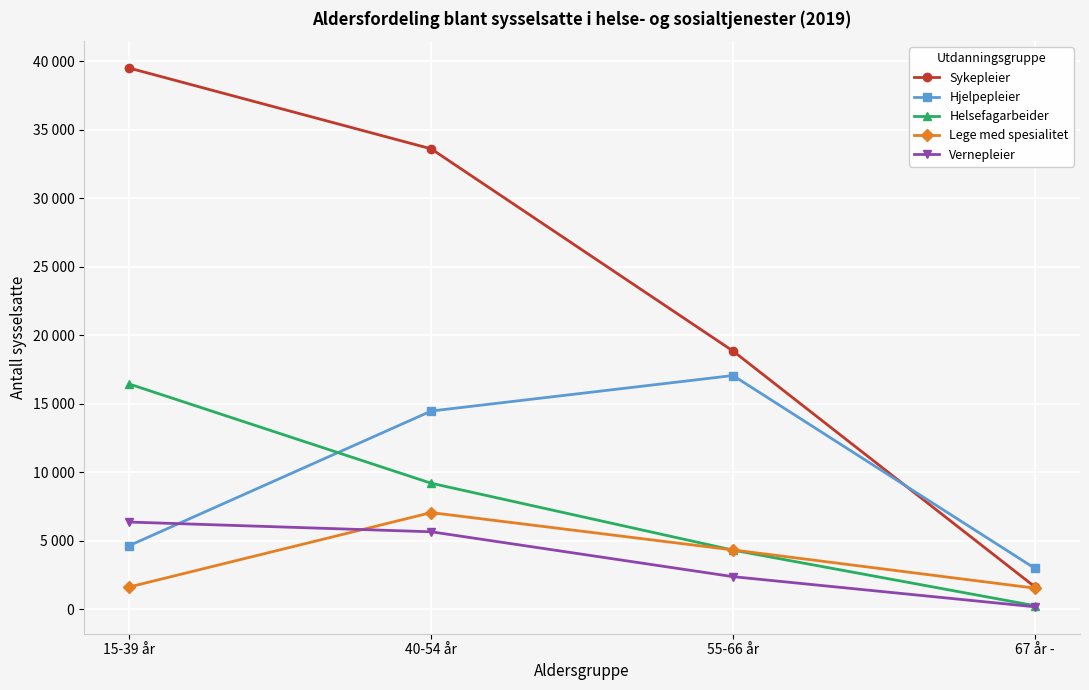

What is the label of the 3rd point from the left?

55-66 år